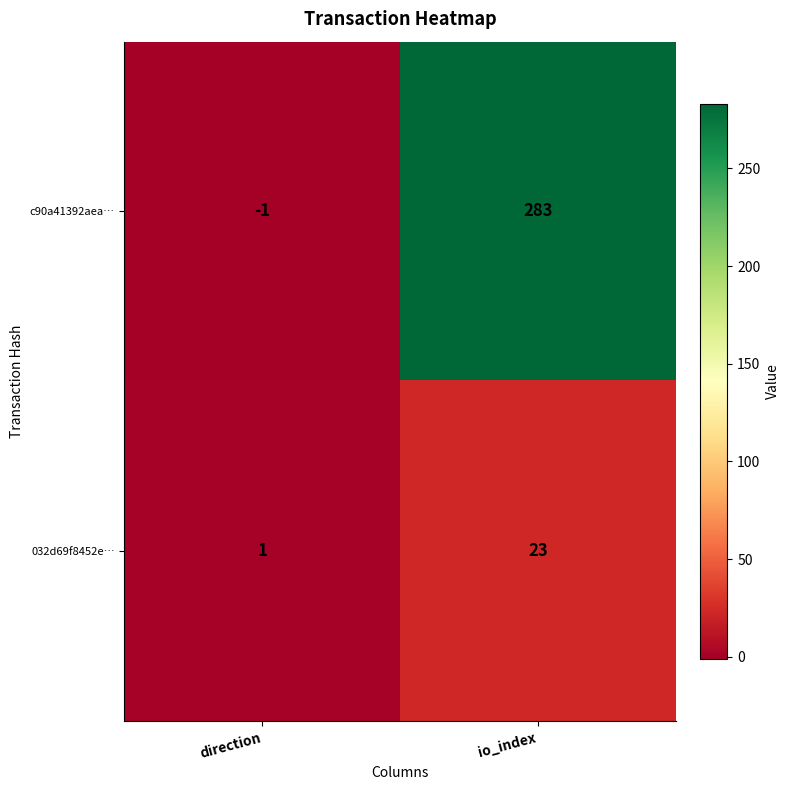

Reading left to right, extract all data points from this chart.

c90a41392aea…: direction=-1	io_index=283
032d69f8452e…: direction=1	io_index=23